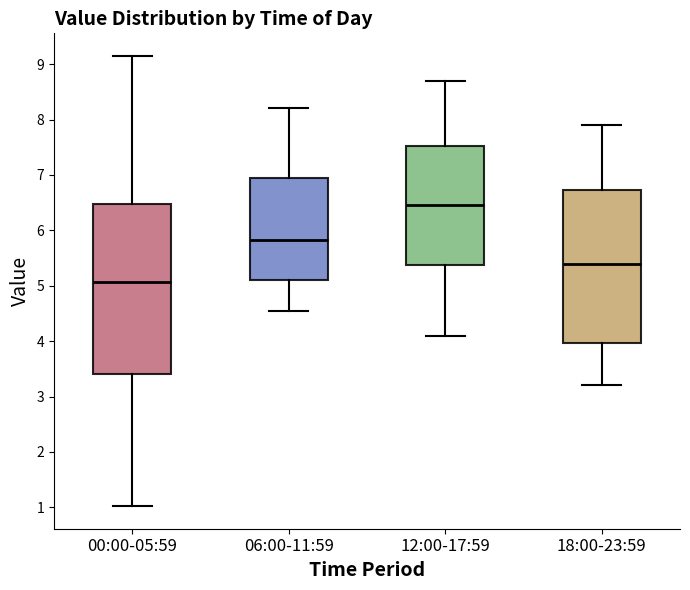

Which box has the lowest median line?

00:00-05:59